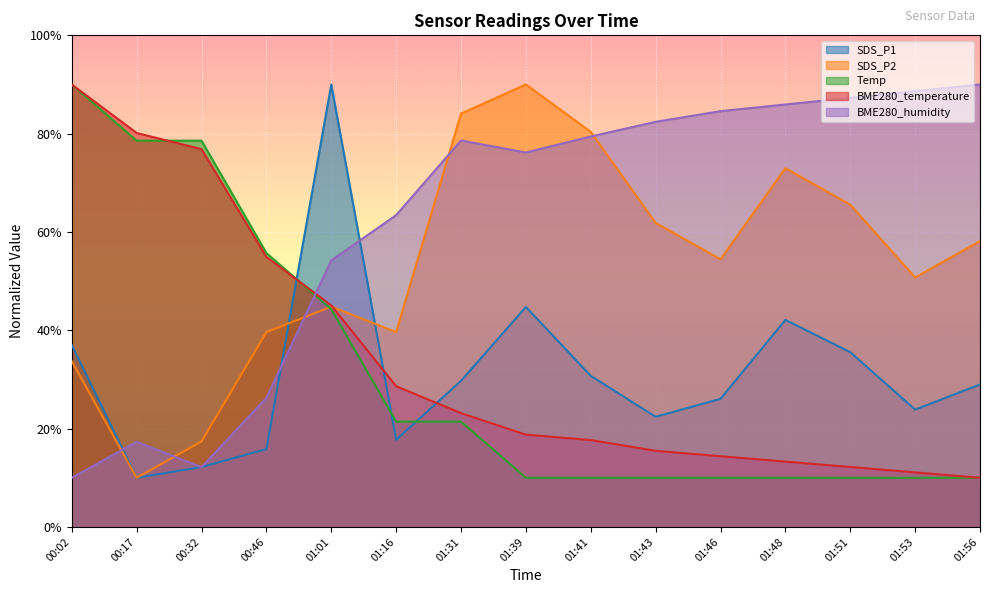

What is the difference between the maximum and second lowest values in the Temp series?

80.0